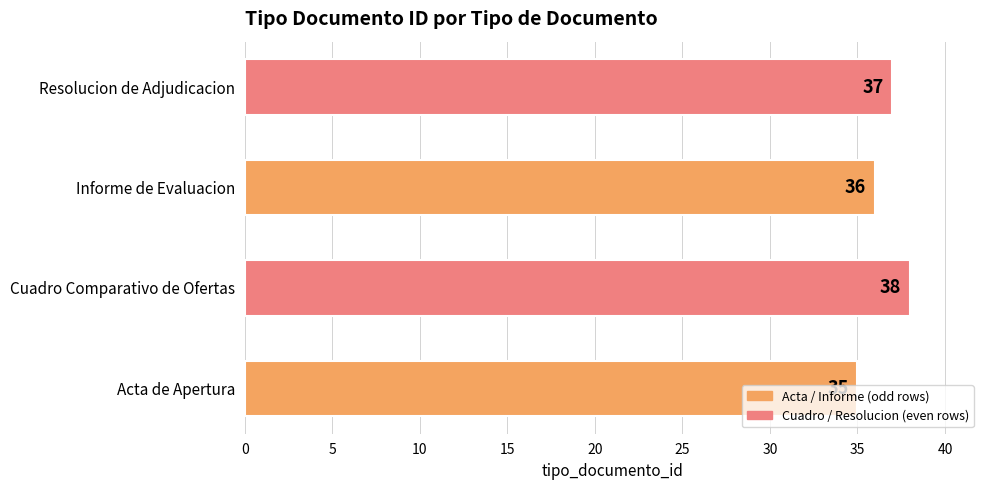

Are the bars grouped side by side (vs. stacked)?

No